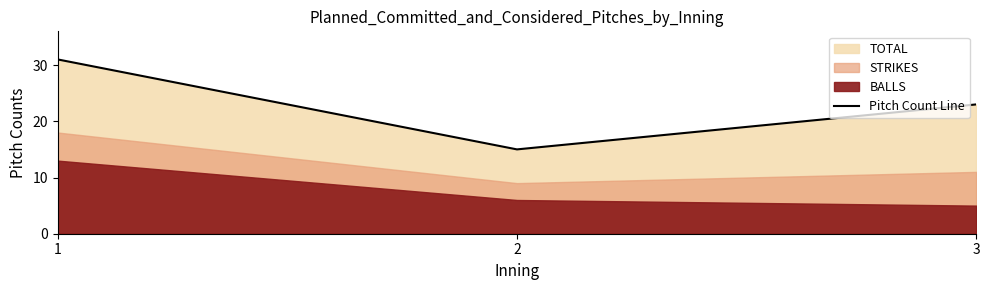

The chart shows a value of 53 at 1. True or false?

False